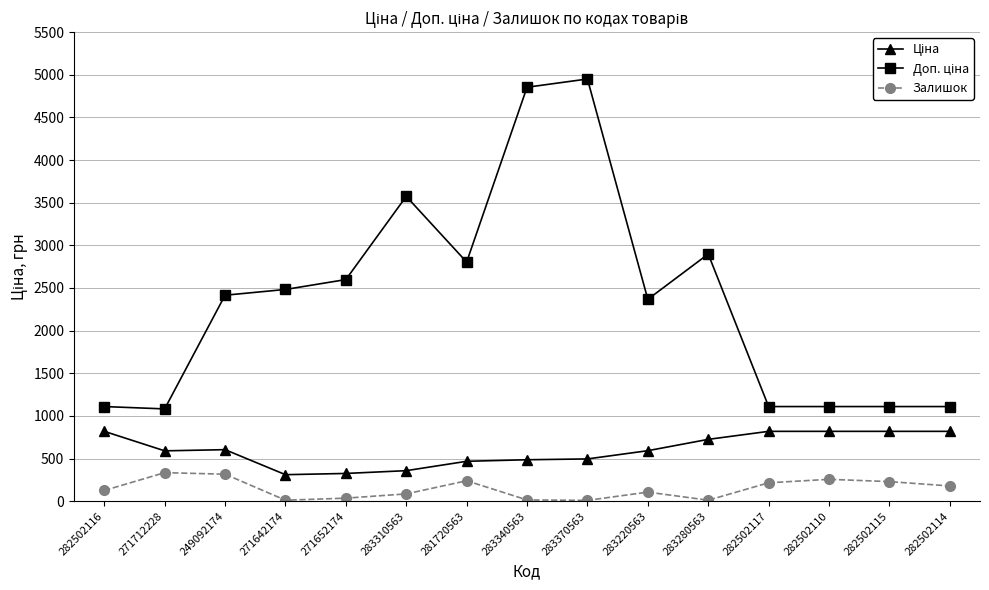

What is the maximum value shown in the chart?

4950.4